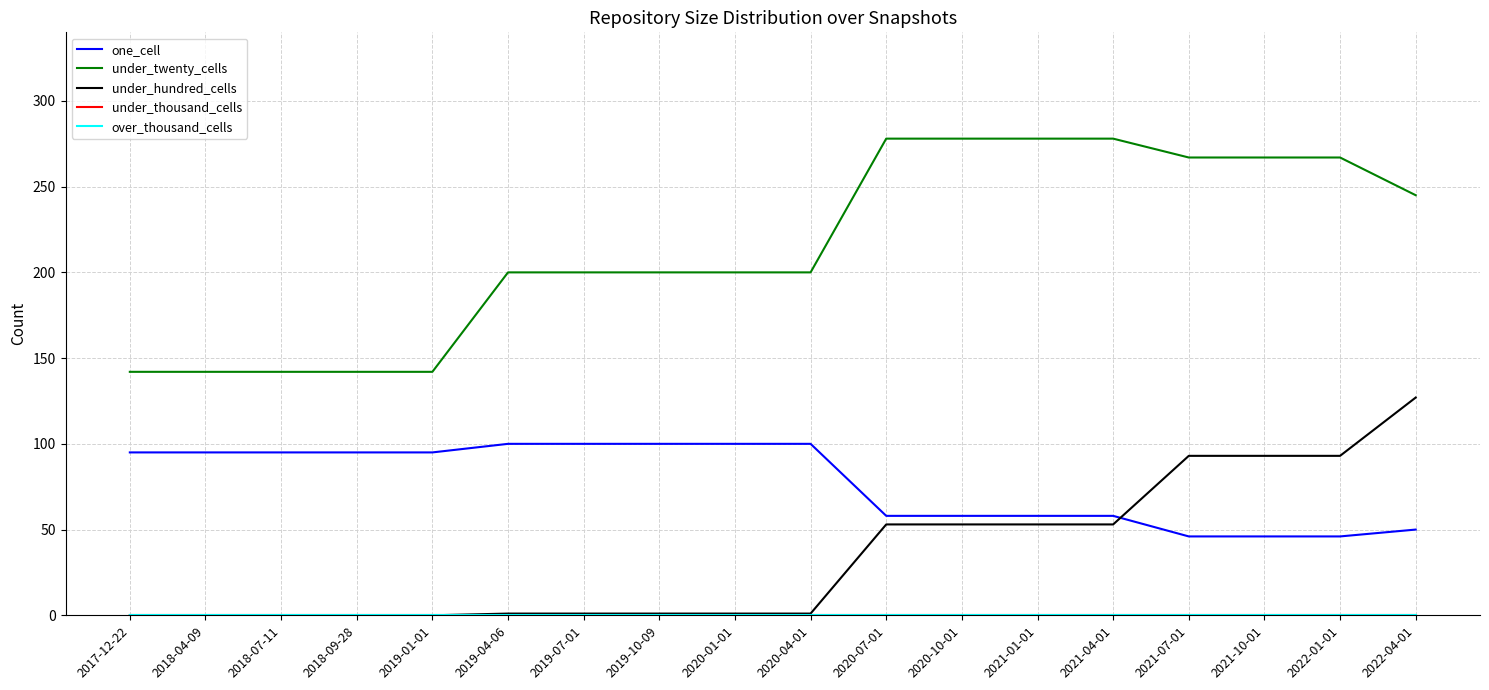

Does the chart have visible grid lines?

Yes